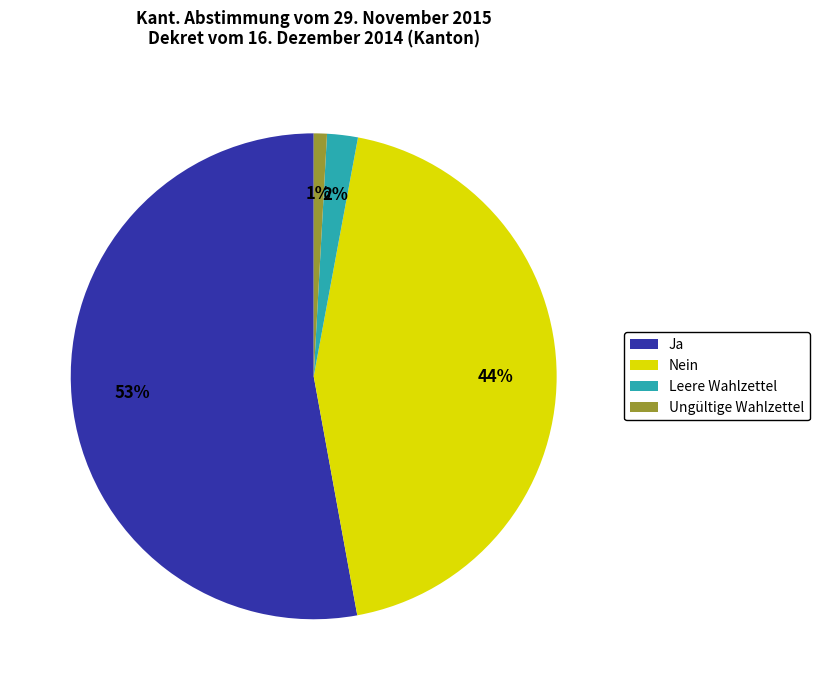

To the nearest percent, what is the difference between the largest and smallest slice percentages?

52%